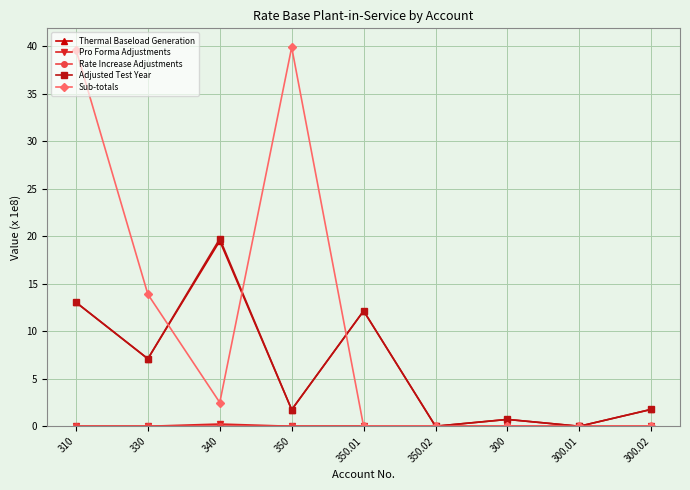

What is the highest value of the Adjusted Test Year series?

19.7